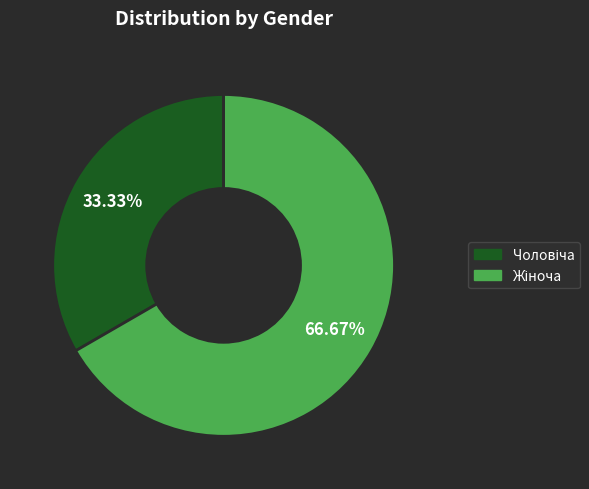

Is there a majority slice in this chart?

Yes